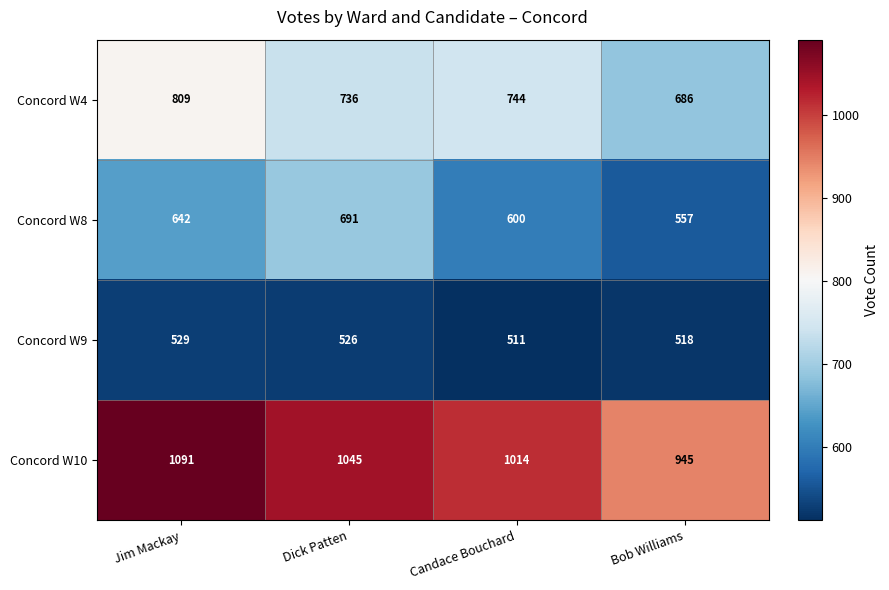

What is the smallest value displayed?

511